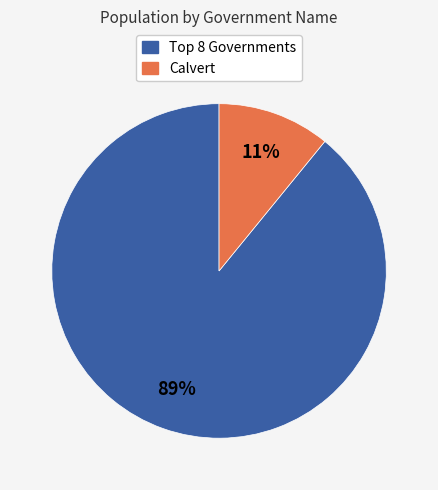

What percentage is the Calvert slice, to the nearest percent?

11%